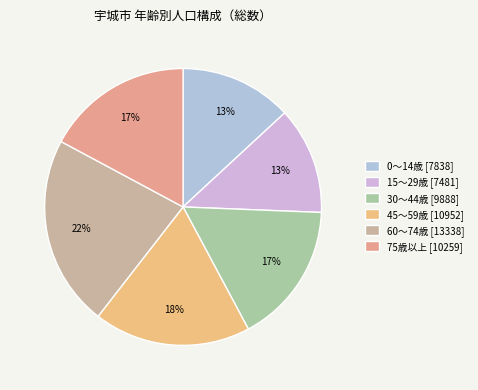

How many segments does this pie chart have?

6